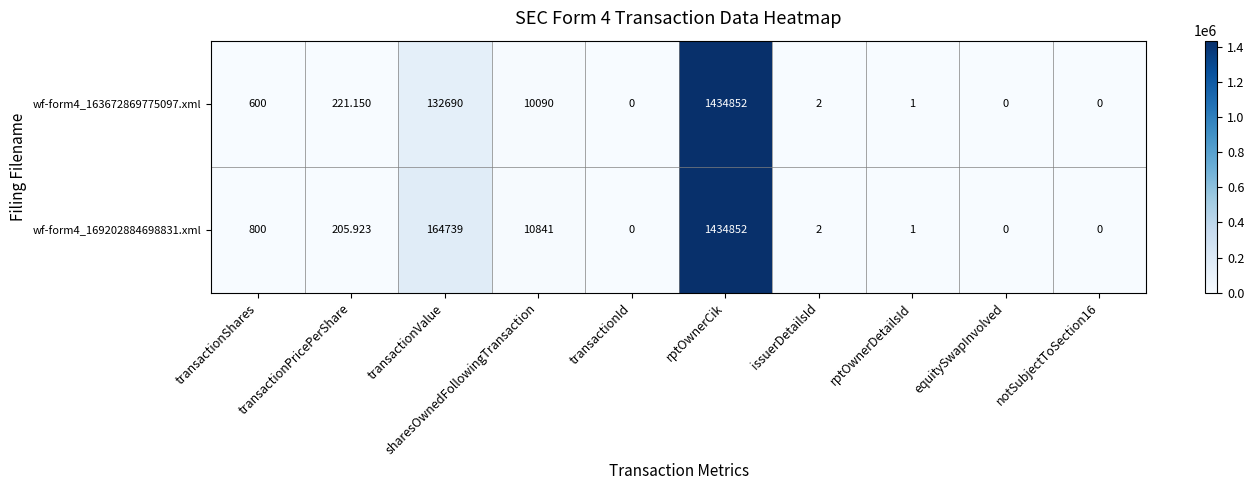

At which category is the sum across all series the highest?

rptOwnerCik